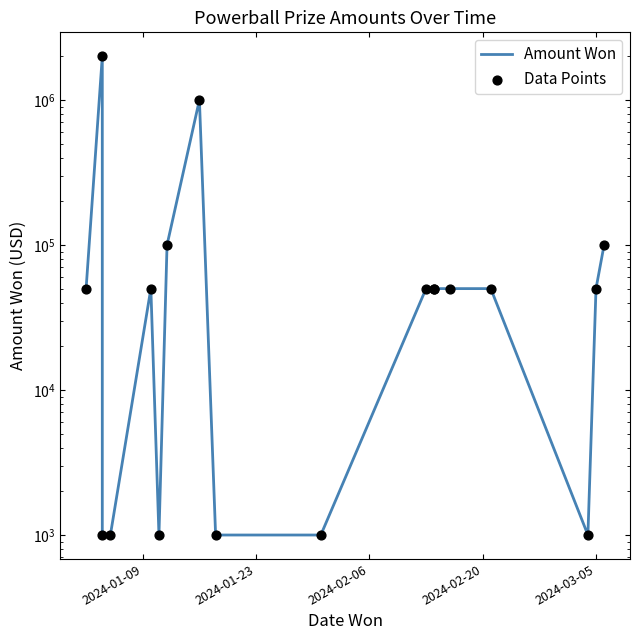

Is the value of Data Points at 8 greater than the value of Amount Won at 13?

No